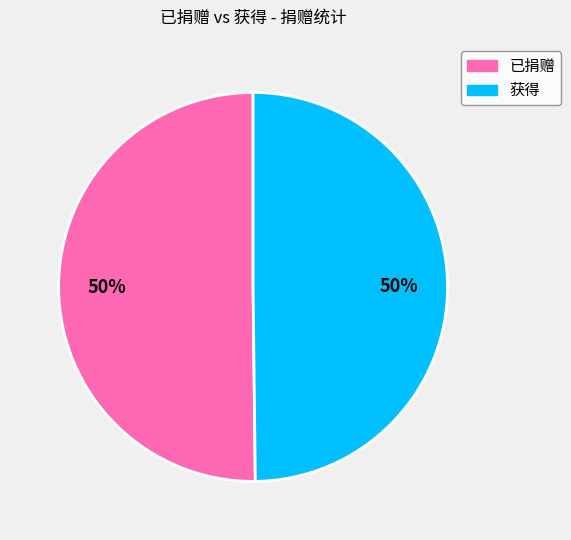

The 已捐赠 slice represents 38% of the pie. True or false?

False